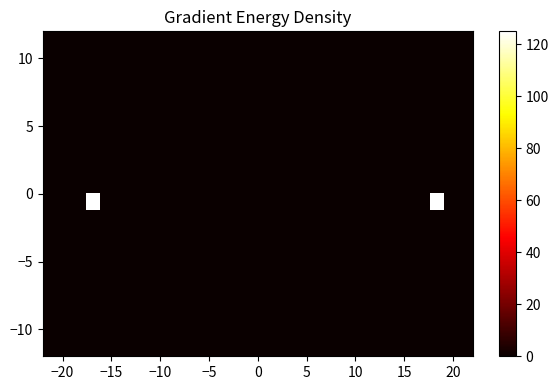

At how many categories does at least one series exceed 109?

2